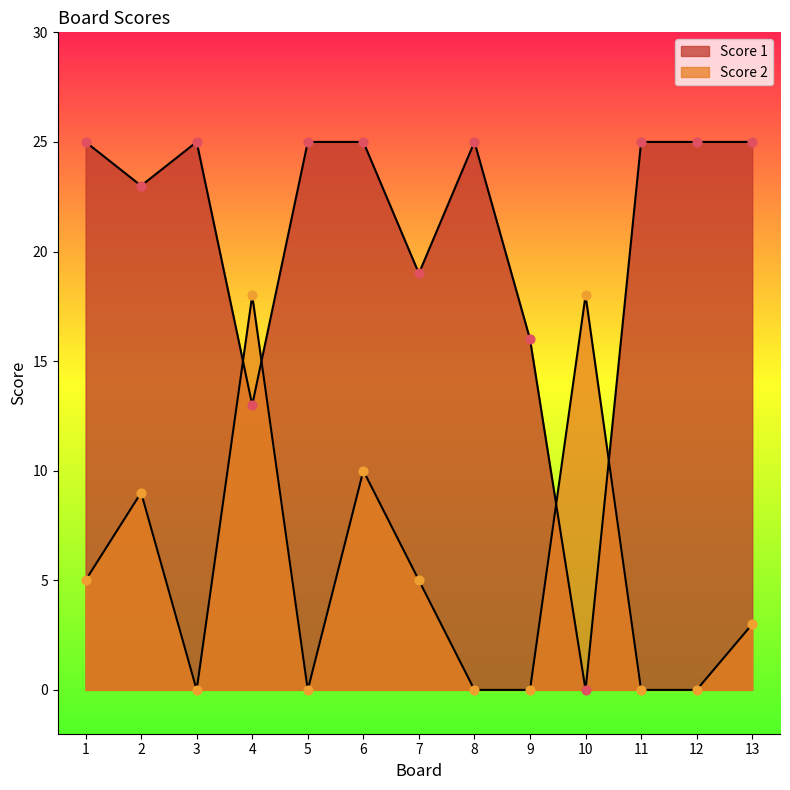

What are all the series names shown in the legend?

Score 1, Score 2